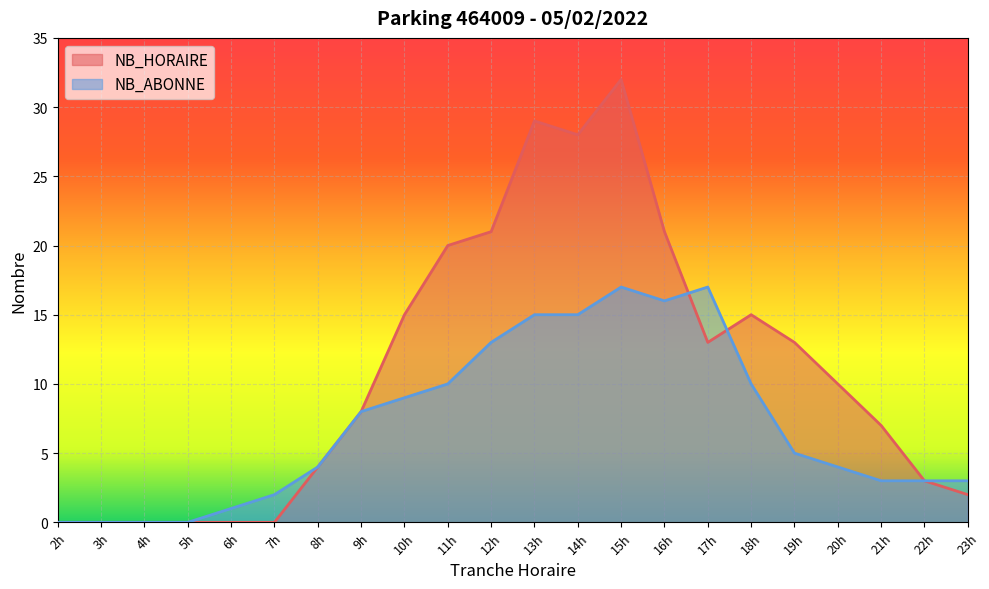

How many distinct data groups are displayed?

2